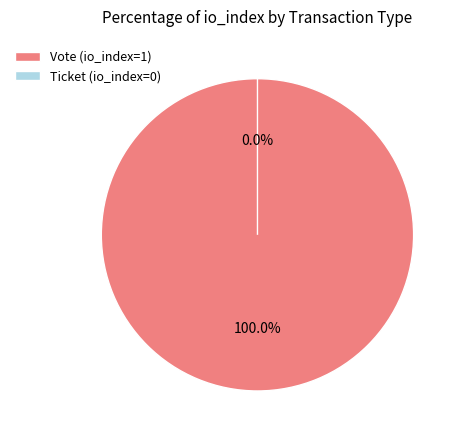

Which category has the smallest portion of the pie?

Ticket (io_index=0)